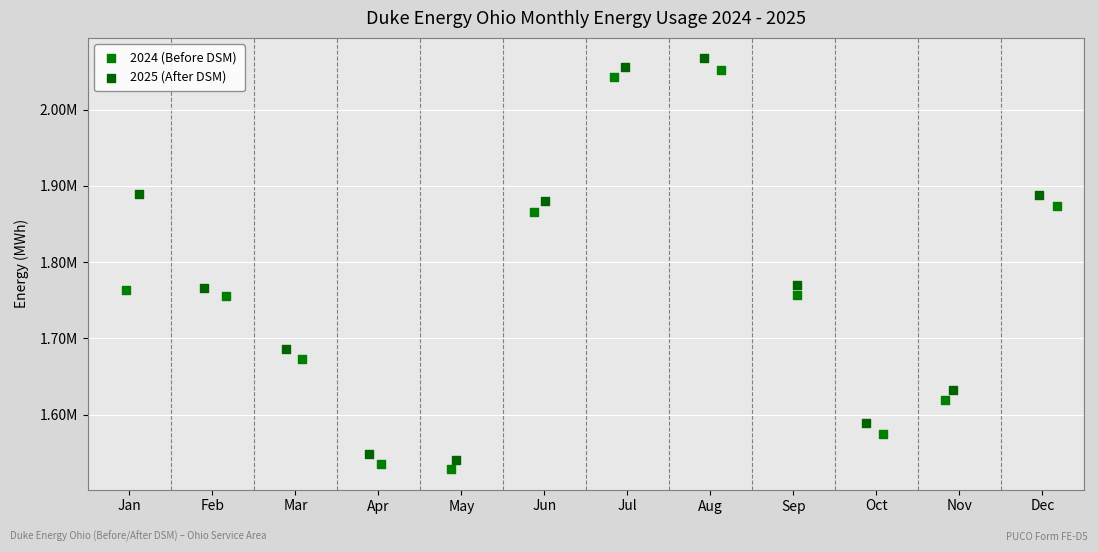

Which series has the widest spread of Y values?

2025 (After DSM)